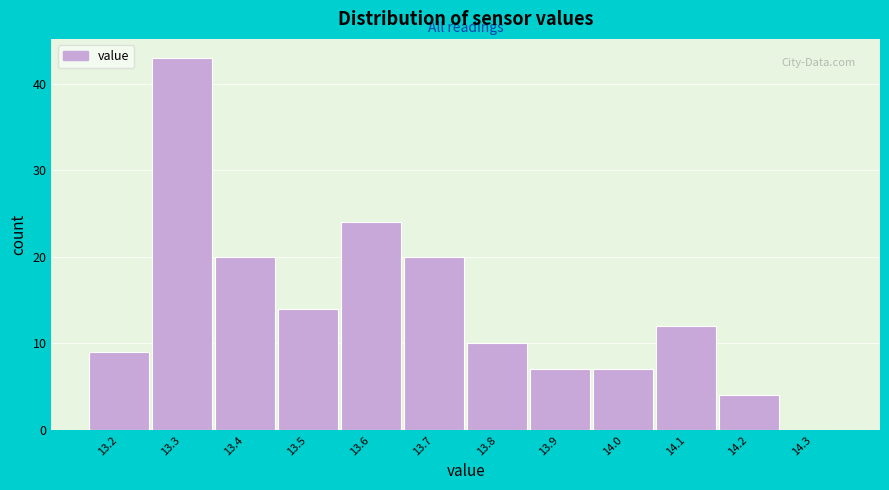

Reading right to left, transcribe all the data shown in this chart.

14.3=0	14.2=4	14.1=12	14.0=7	13.9=7	13.8=10	13.7=20	13.6=24	13.5=14	13.4=20	13.3=43	13.2=9